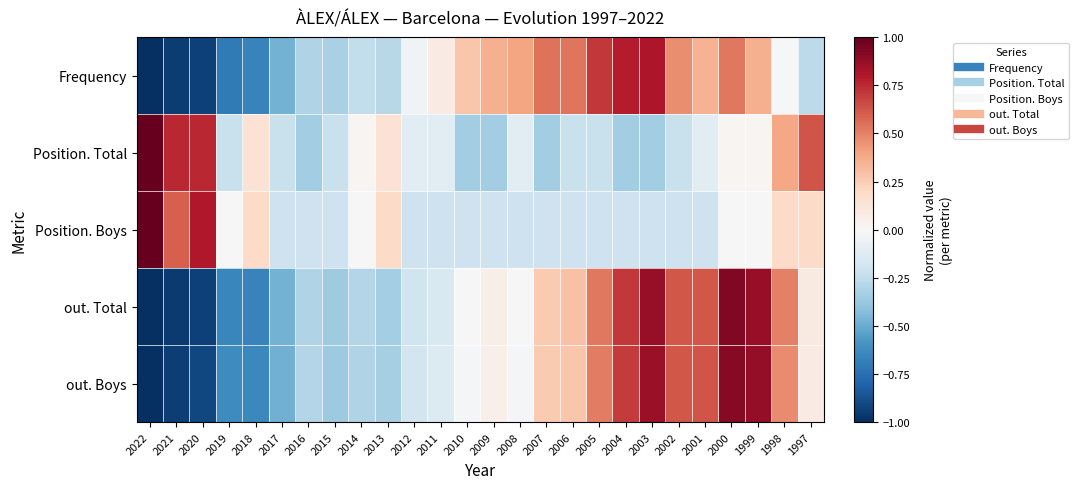

Rank the series by their maximum value, from lowest to highest.

Frequency, out. Boys, out. Total, Position. Total, Position. Boys